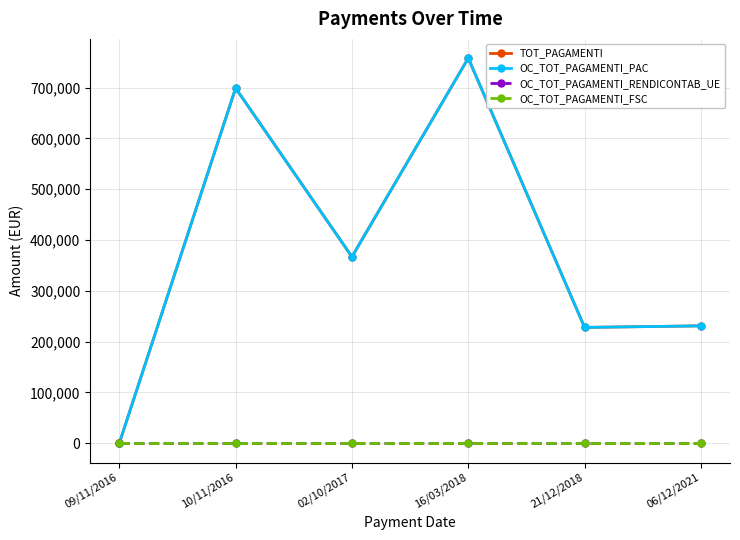

Is this an area chart (filled region under the line)?

No